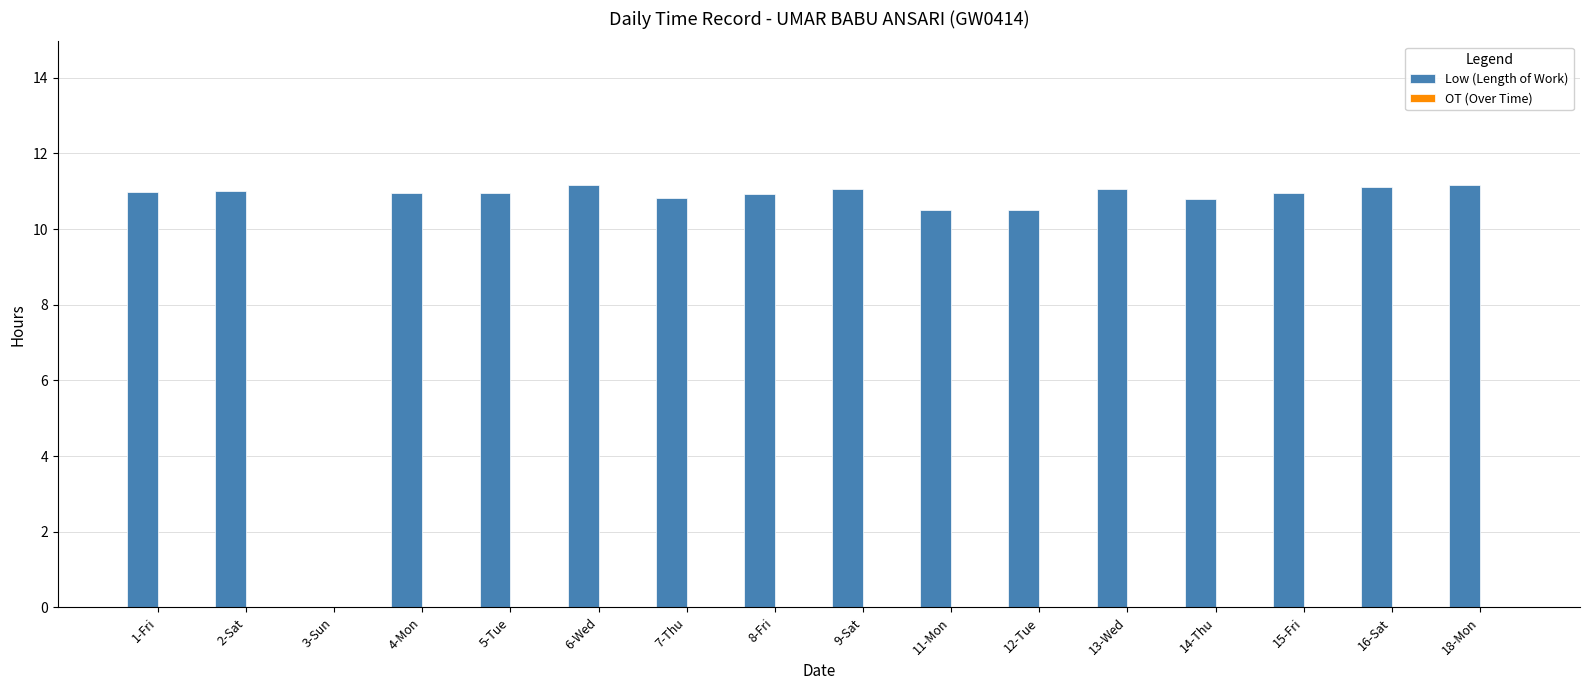

Between 18-Mon and 3-Sun, which is larger?

18-Mon